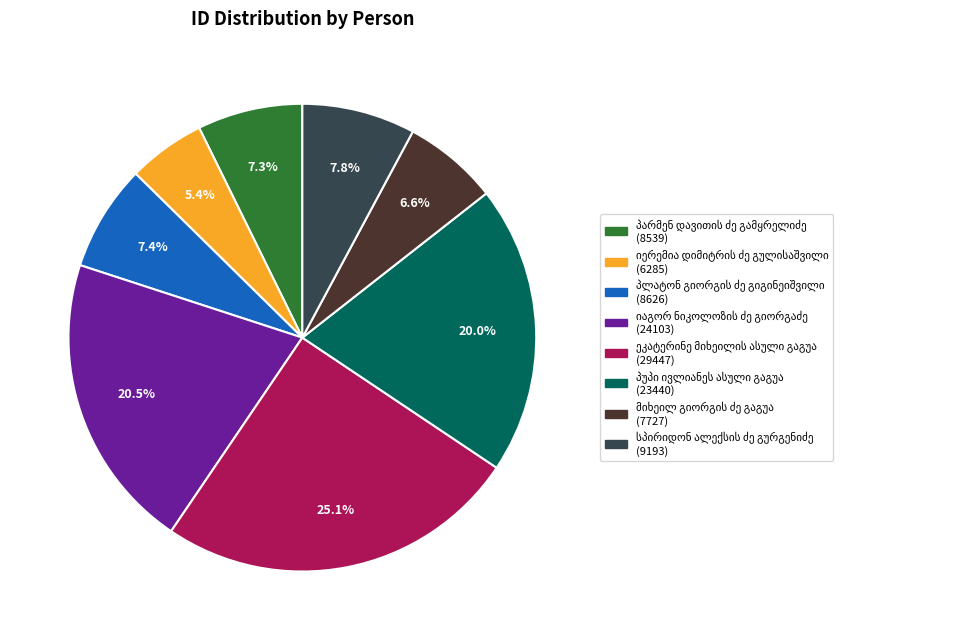

Is there a majority slice in this chart?

No